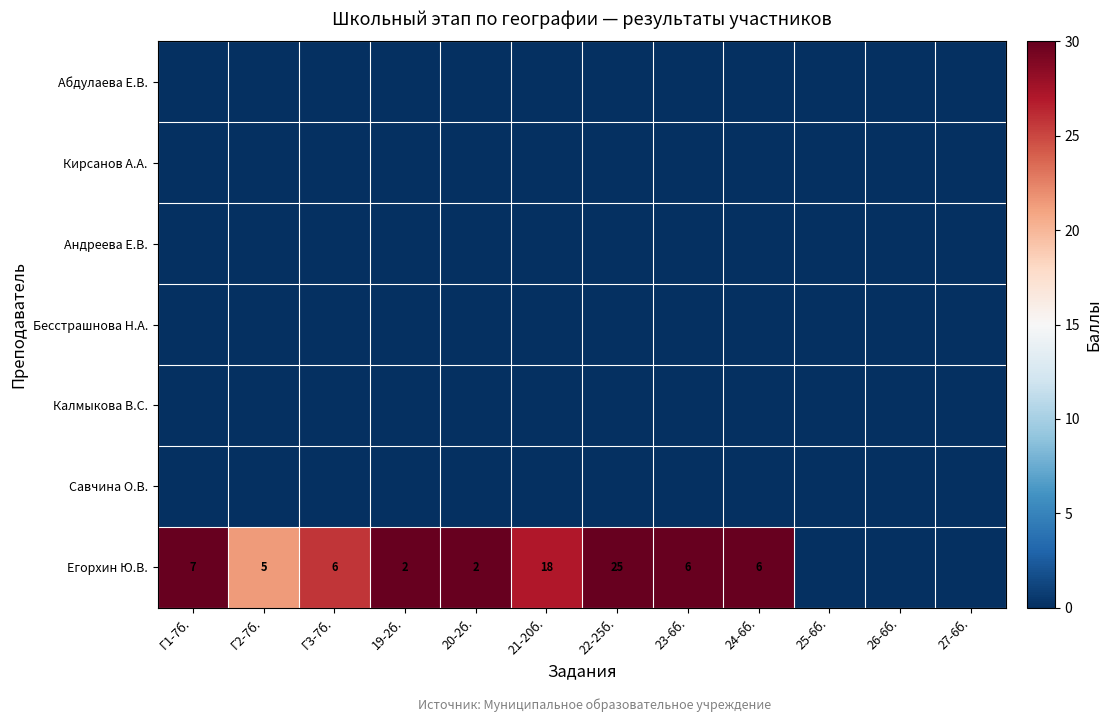

How many series are shown in this chart?

7